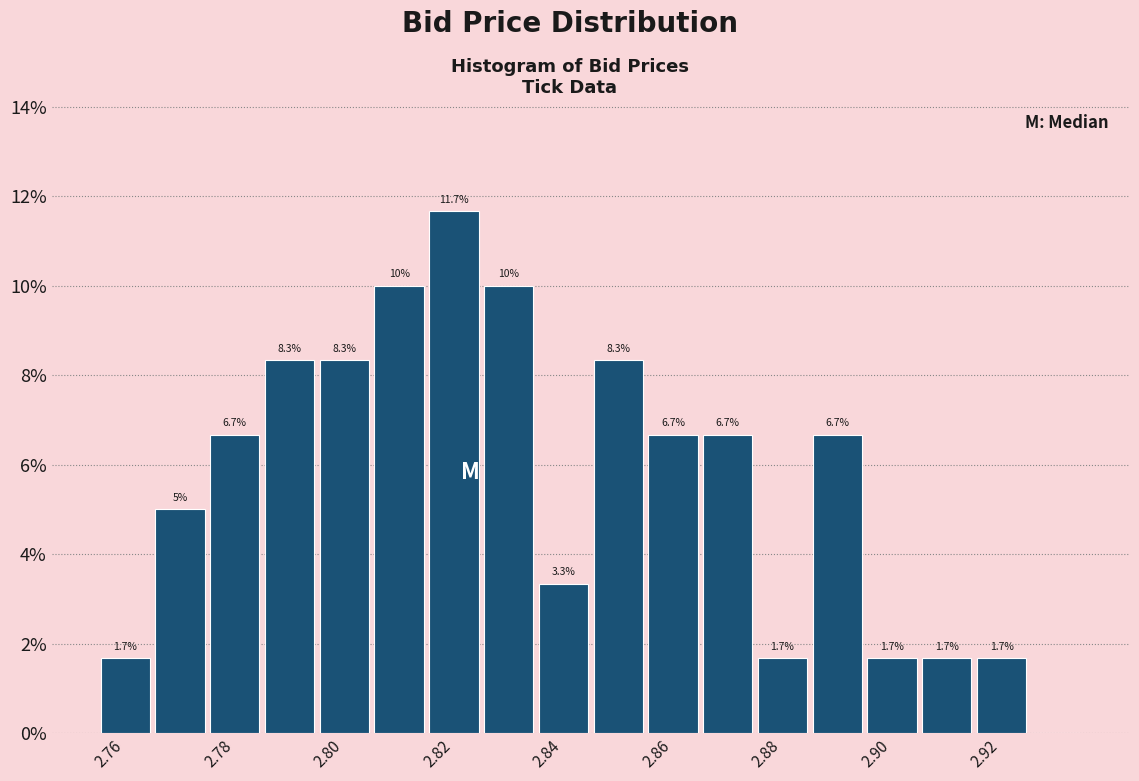

Which range on the x-axis has the tallest bar?

2.815 to 2.825